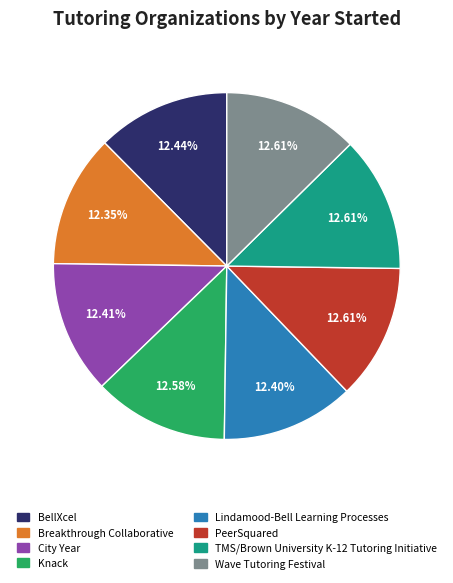

Combined, what portion of the pie is PeerSquared and BellXcel?

25.0%